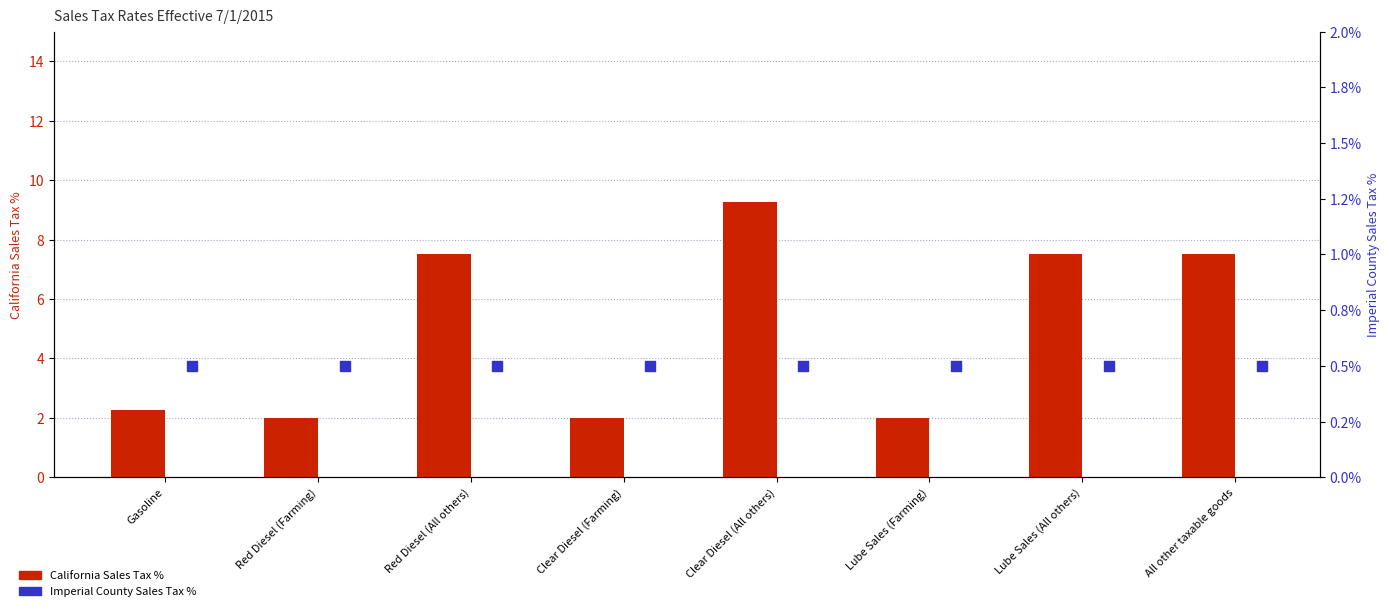

At how many categories does at least one series exceed 2?

5